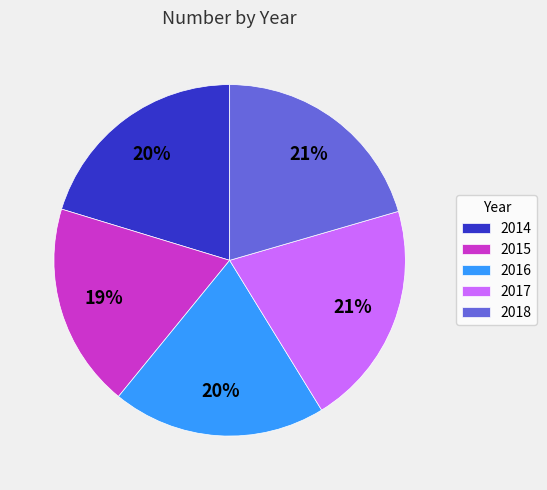

To the nearest percent, what is the average slice percentage?

20%